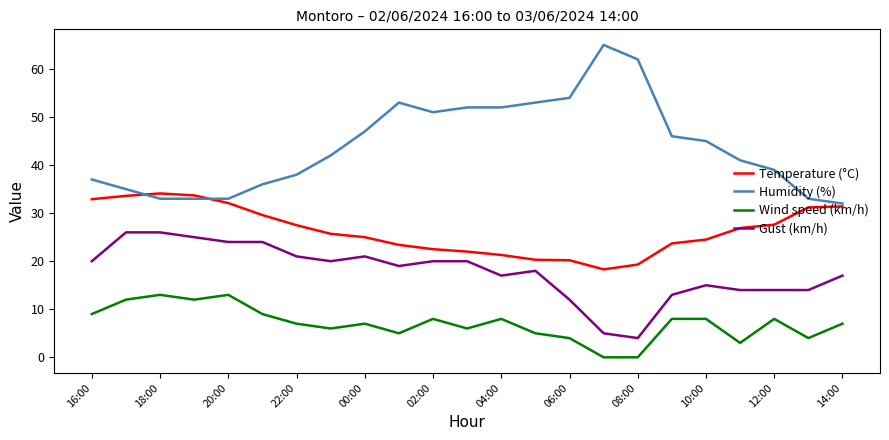

What is the average value of the Gust (km/h) series?

17.8